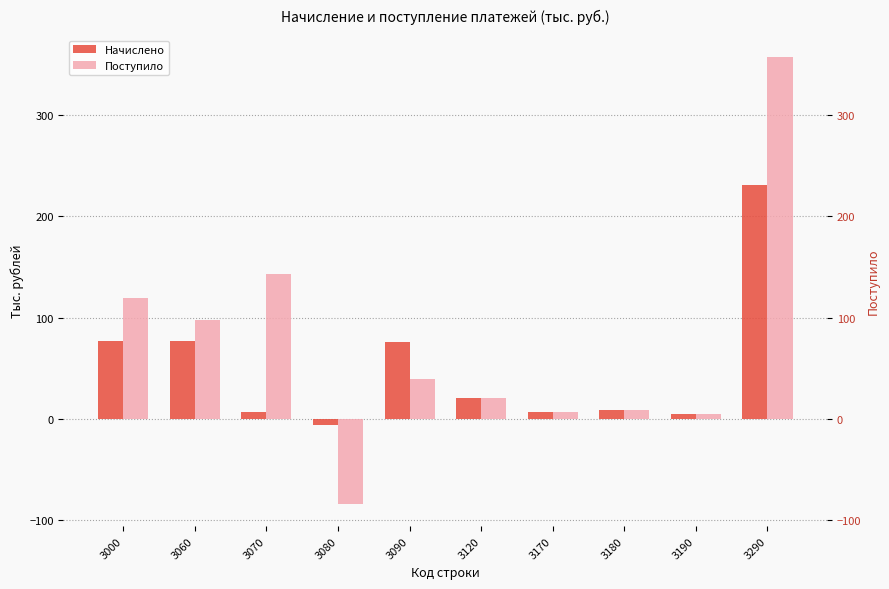

Reading left to right, list all the values displayed in this chart.

Начислено: 3000=77	3060=77	3070=7	3080=-6	3090=76	3120=21	3170=7	3180=9	3190=5	3290=231
Поступило: 3000=119	3060=98	3070=143	3080=-84	3090=39	3120=21	3170=7	3180=9	3190=5	3290=357